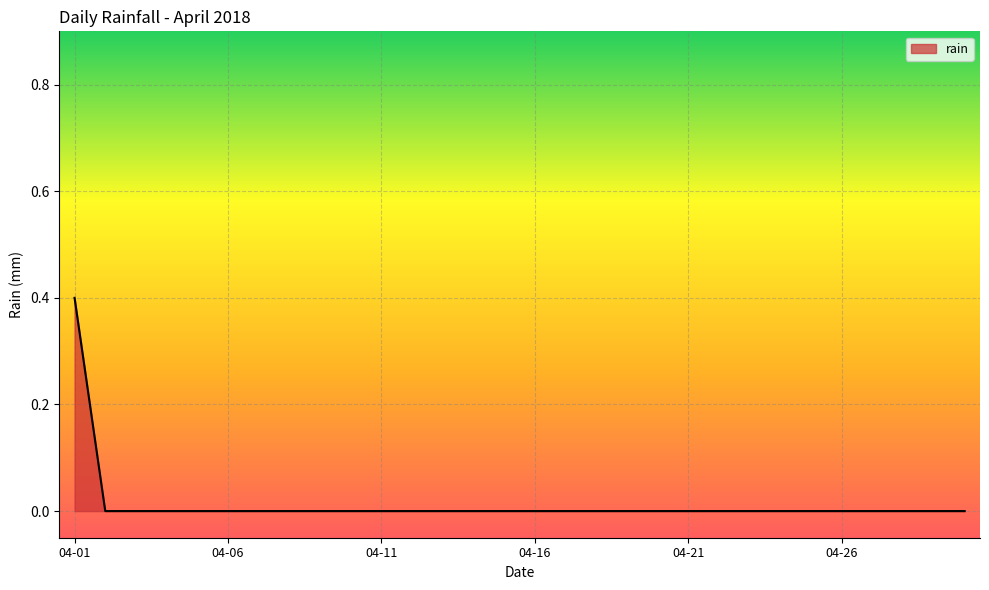

What is the greatest value displayed?

0.4